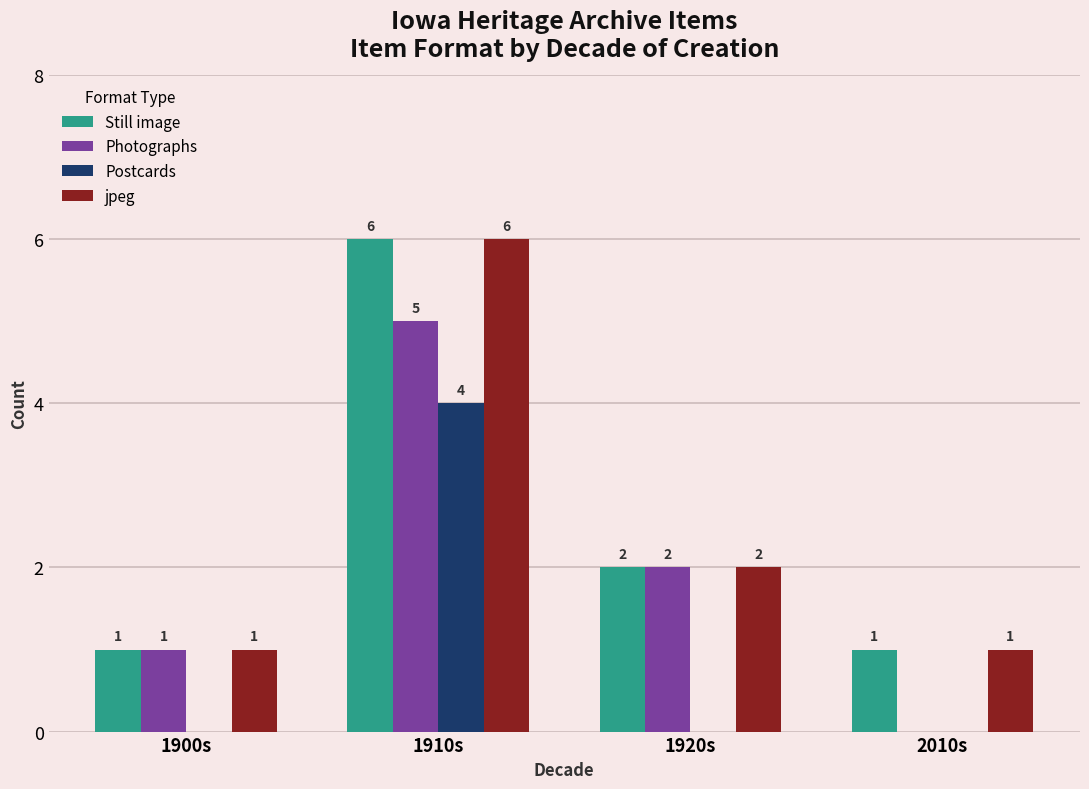

What is the sum of the Photographs values at 2010s and 1910s?

5